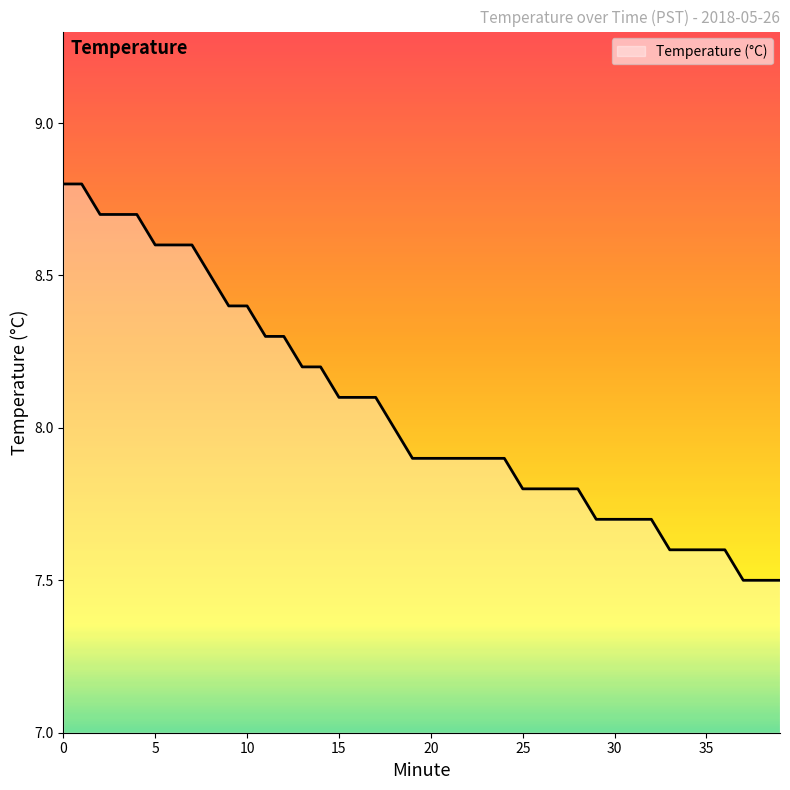

What is the difference between the maximum and minimum values?

1.3